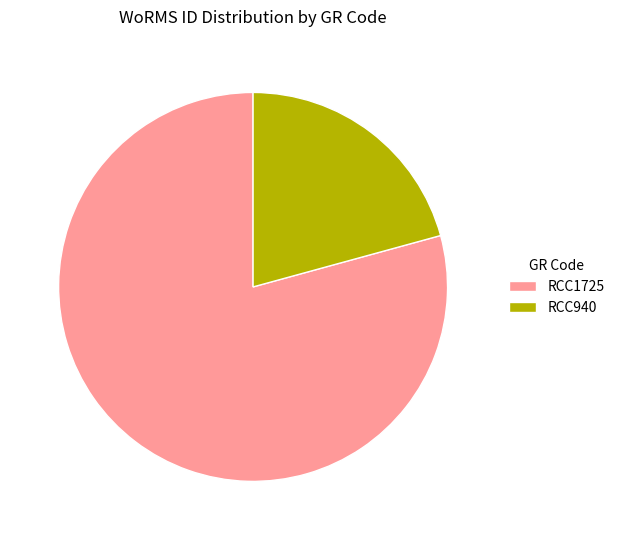

Which has a higher value, RCC1725 or RCC940?

RCC1725